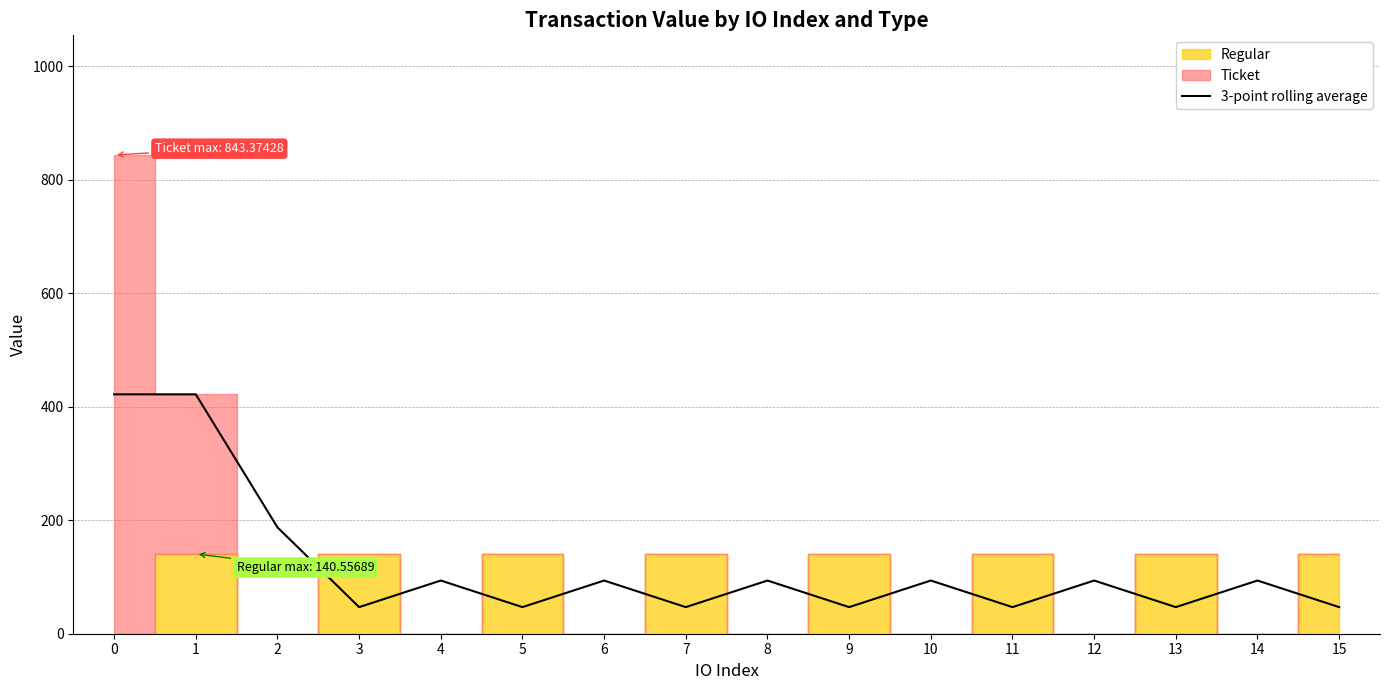

What is the maximum value for 3-point rolling average?

421.7